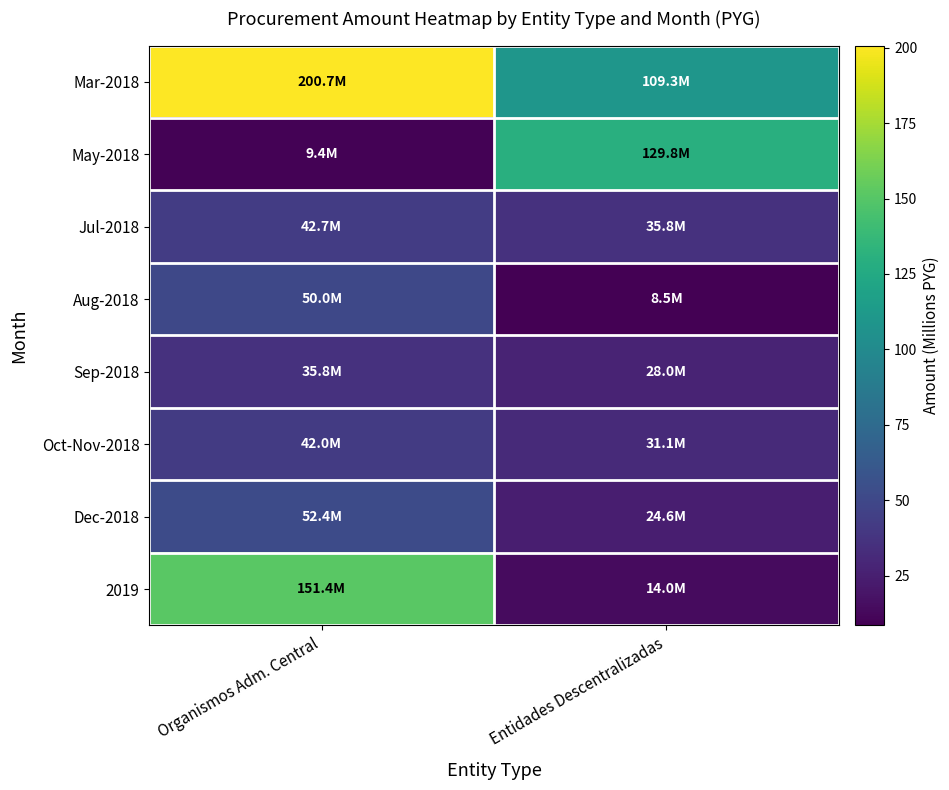

List the series in order of their peak value, lowest first.

Sep-2018, Oct-Nov-2018, Jul-2018, Aug-2018, Dec-2018, May-2018, 2019, Mar-2018